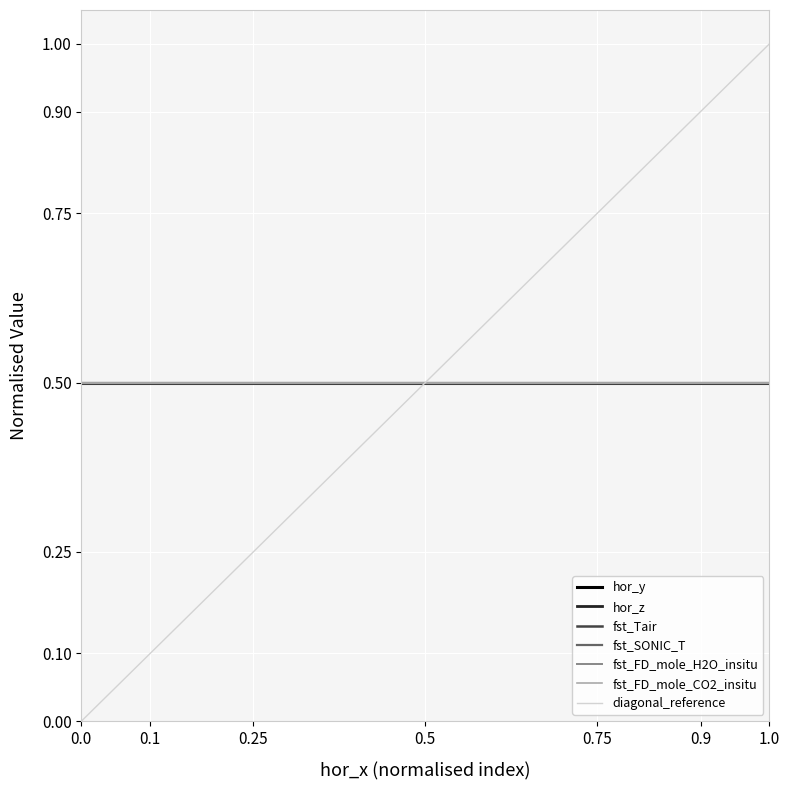

The fst_Tair series shows 1.3 at 7. True or false?

False